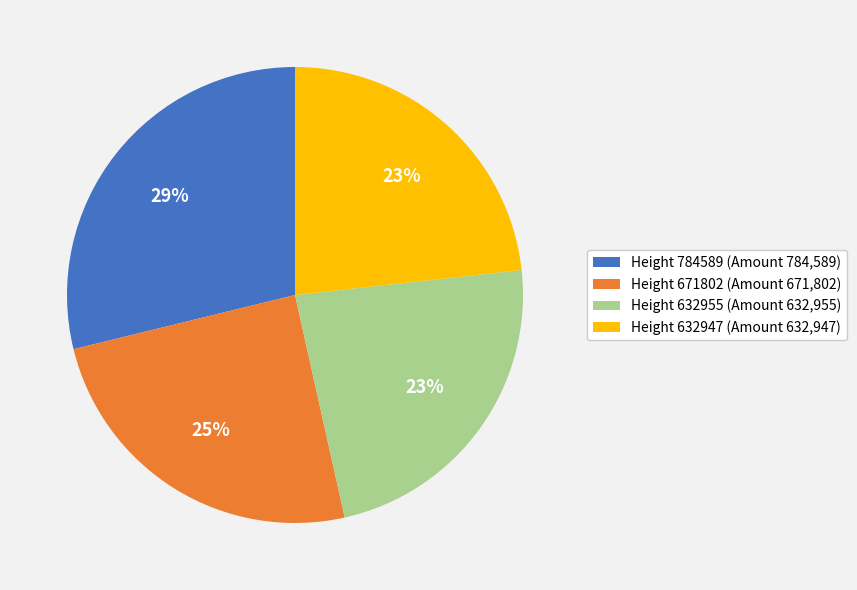

Count the number of slices in the pie.

4